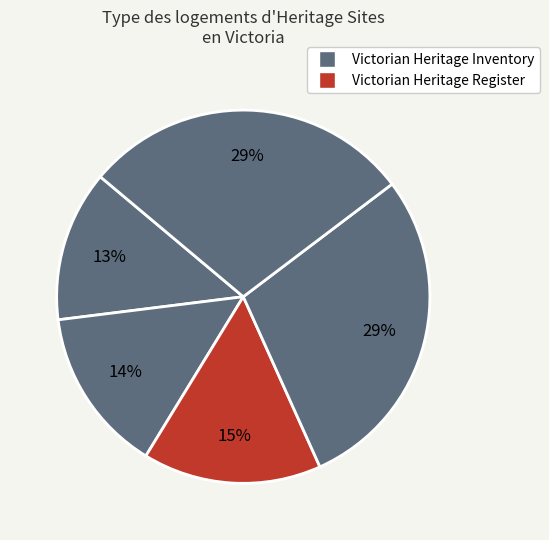

Count the number of slices in the pie.

5